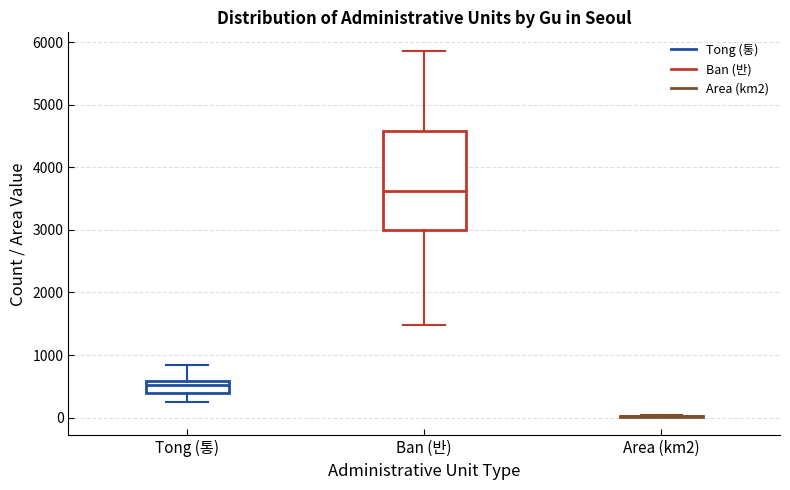

Comparing the boxes themselves (not the whiskers), which one is the tallest?

Ban (반)